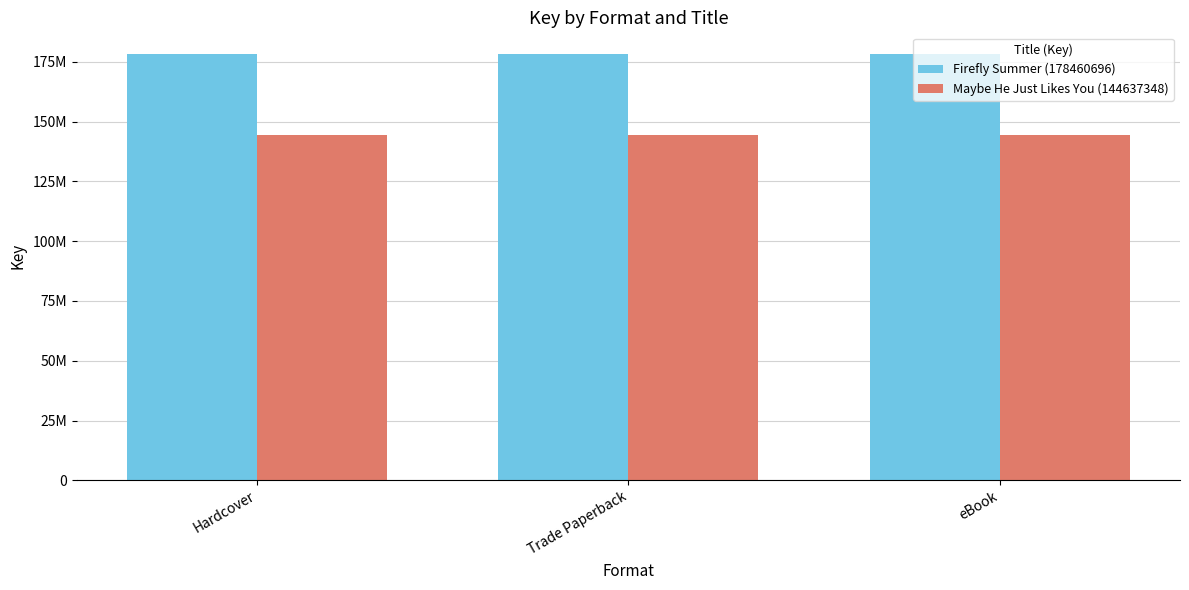

Which category has the highest value in the Maybe He Just Likes You (144637348) series?

Hardcover